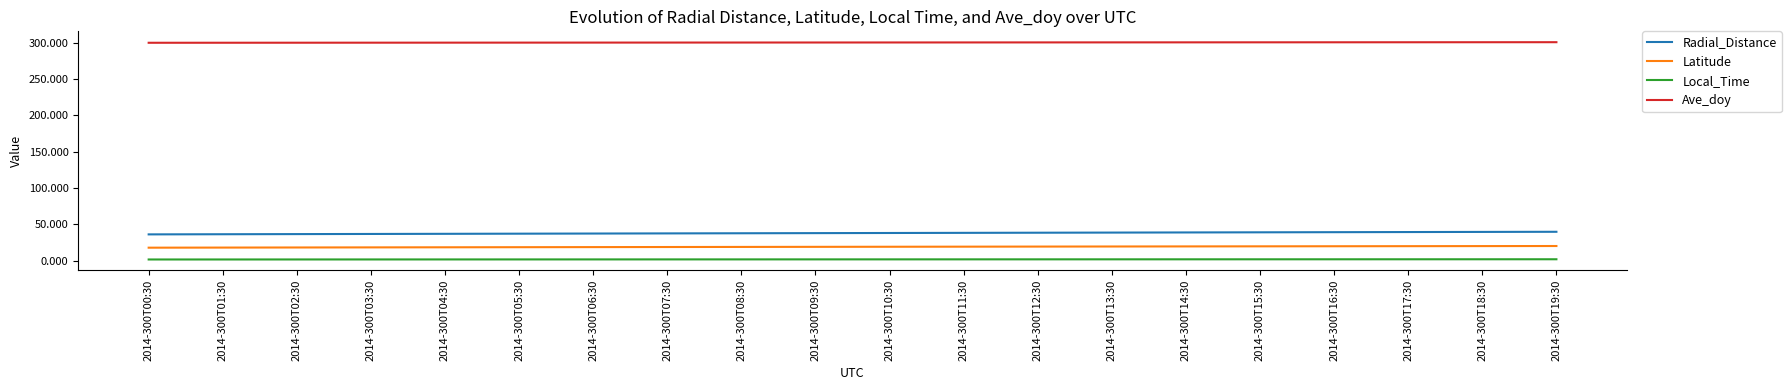

The value of Latitude at 2014-300T01:30 is 31.5. True or false?

False